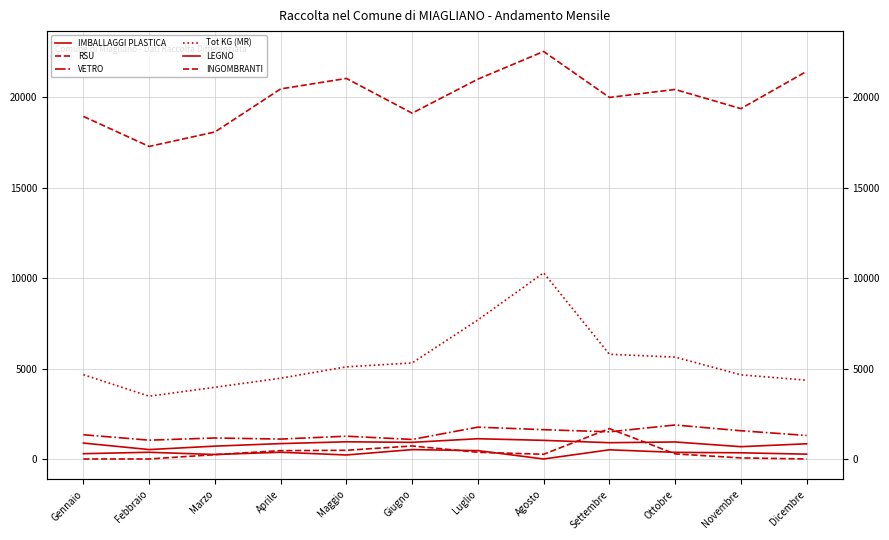

Where does the IMBALLAGGI PLASTICA series first go above 900?

Maggio